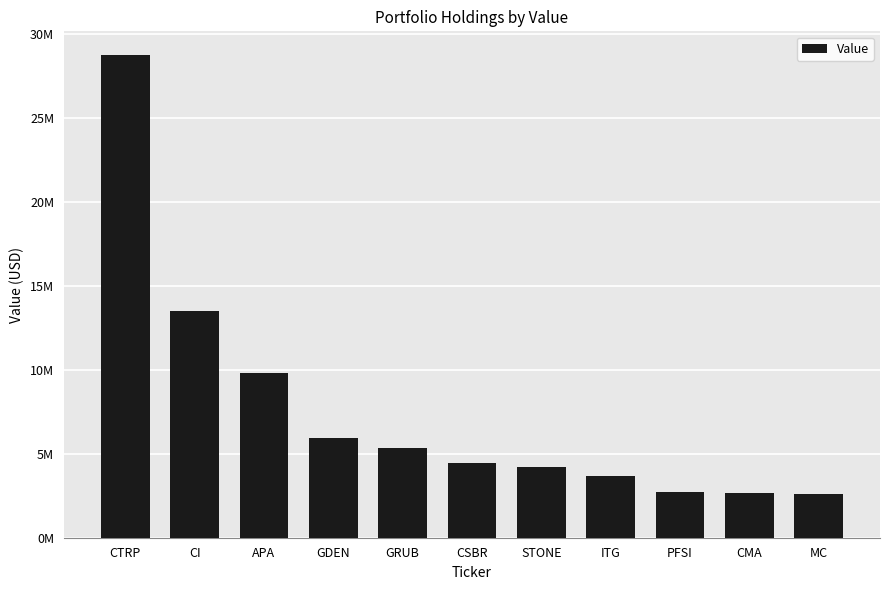

Which label corresponds to the largest value in the chart?

CTRP